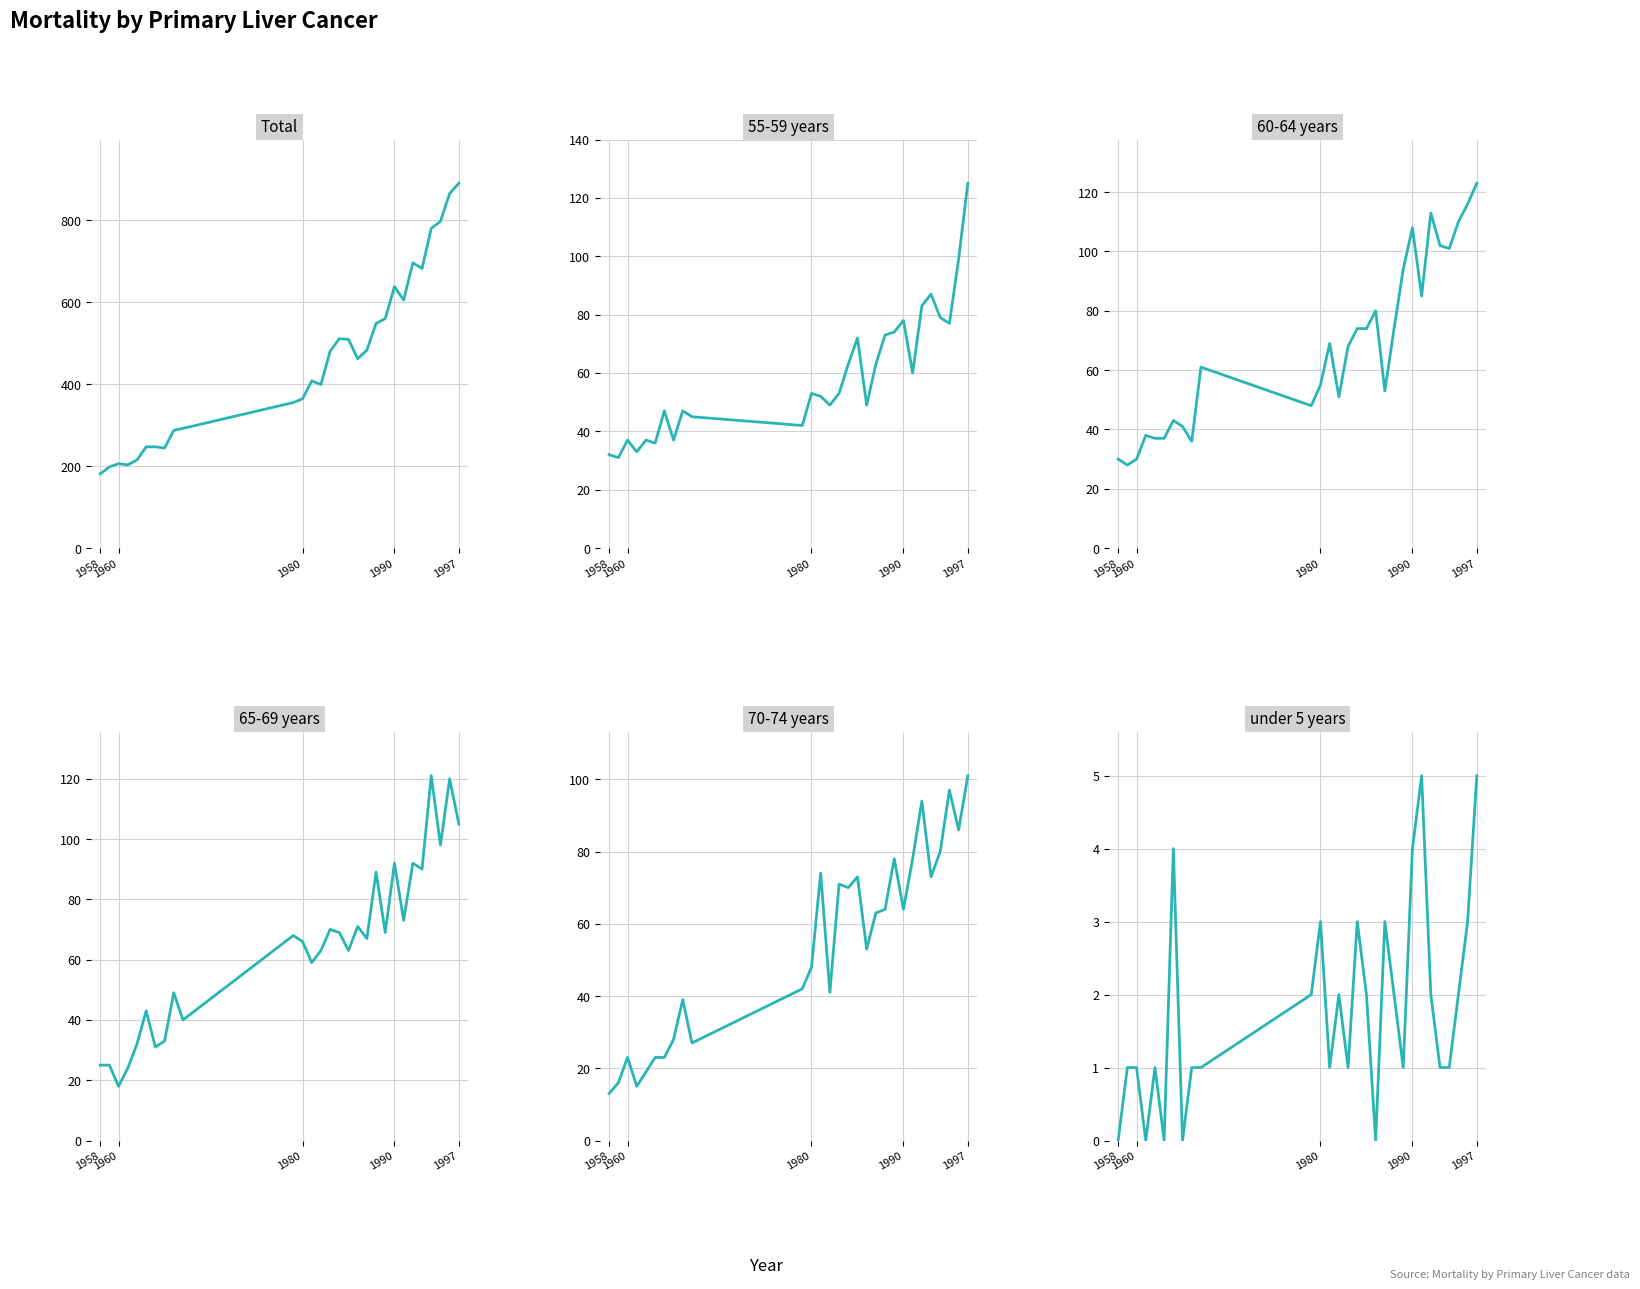

How many distinct data groups are displayed?

6